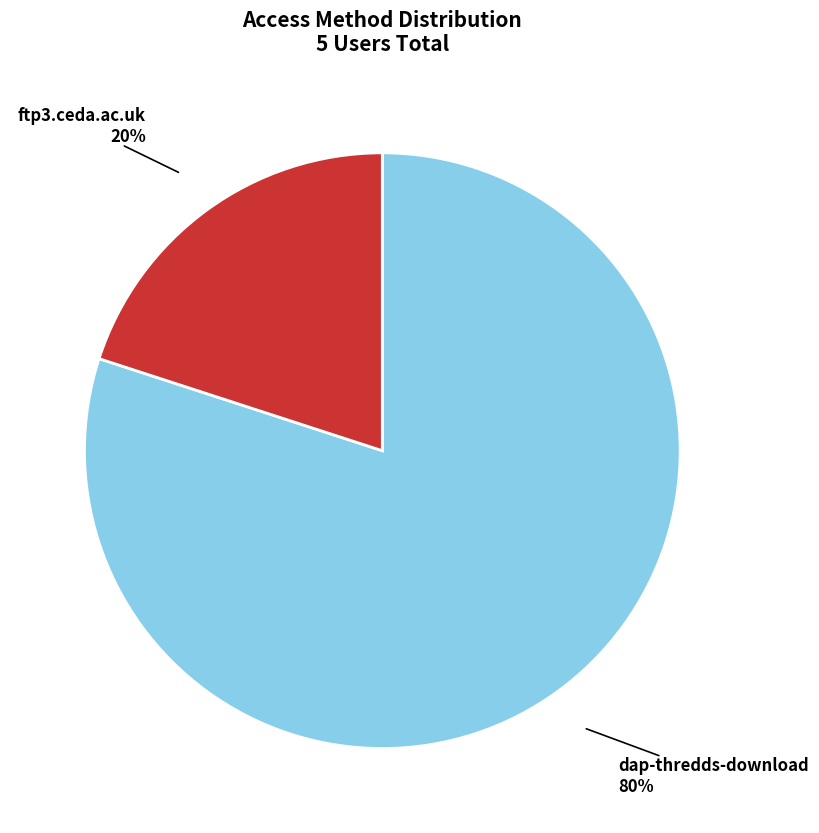

Is the sum of dap-thredds-download and ftp3.ceda.ac.uk greater than half?

Yes